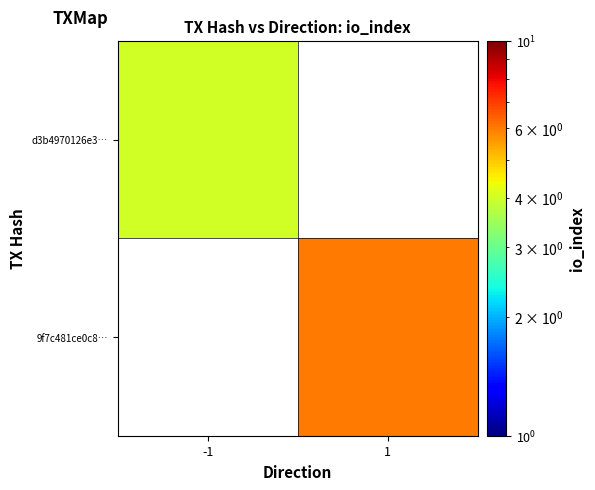

List the labels in order of d3b4970126e3… value, smallest first.

-1, 1